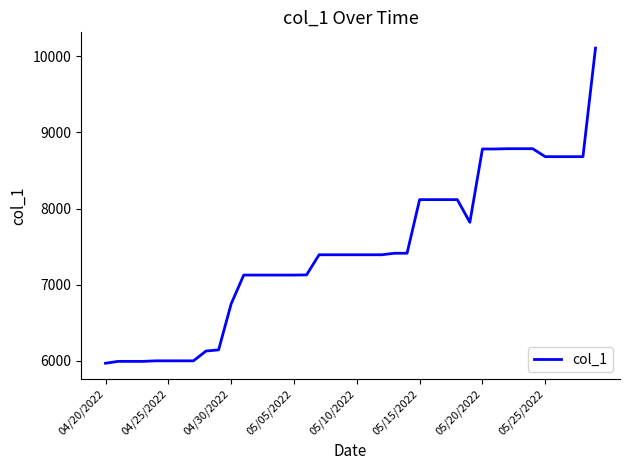

What is the smallest value displayed?

5965